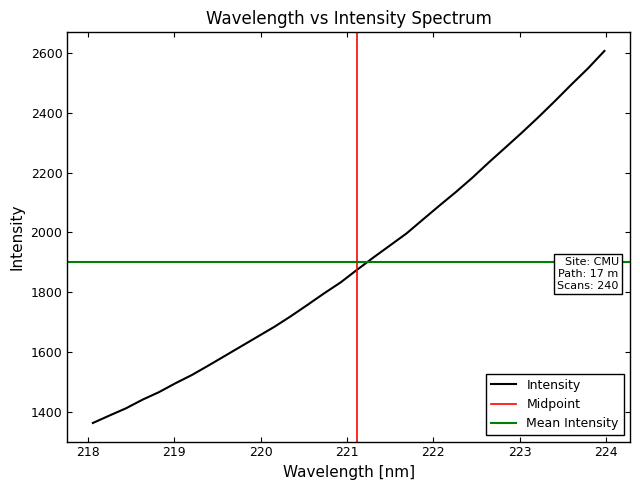

Reading left to right, list all the values displayed in this chart.

218.0596=1362.4	218.2508=1387.2	218.442=1411.4	218.6332=1440.2	218.8244=1465.6	219.0156=1495.3	219.2067=1523.1	219.3979=1554.8	219.589=1587.1	219.7801=1619.6	219.9712=1652.1	220.1623=1684.6	220.3533=1720.1	220.5444=1757.7	220.7354=1796.1	220.9264=1832.6	221.1174=1875.1	221.3083=1916.5	221.4993=1956.6	221.6902=1996.7	221.8812=2043.6	222.0721=2090.1	222.263=2135.7	222.4538=2183.6	222.6447=2234.9	222.8355=2284.4	223.0264=2334.3	223.2172=2385.9	223.408=2439.7	223.5987=2495.1	223.7895=2548.7	223.9802=2607.3